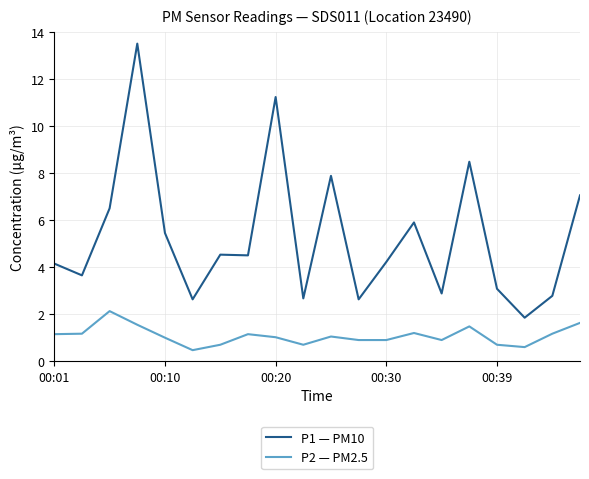

What is the greatest value displayed?

13.5